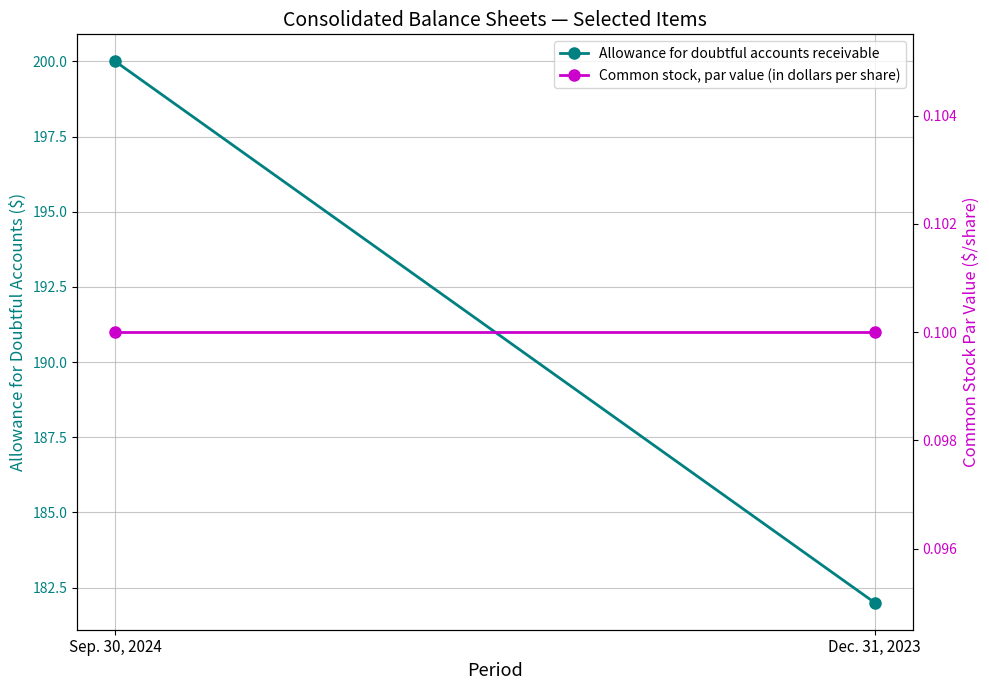

Rank the series by their average value, from lowest to highest.

Common stock, par value (in dollars per share), Allowance for doubtful accounts receivable